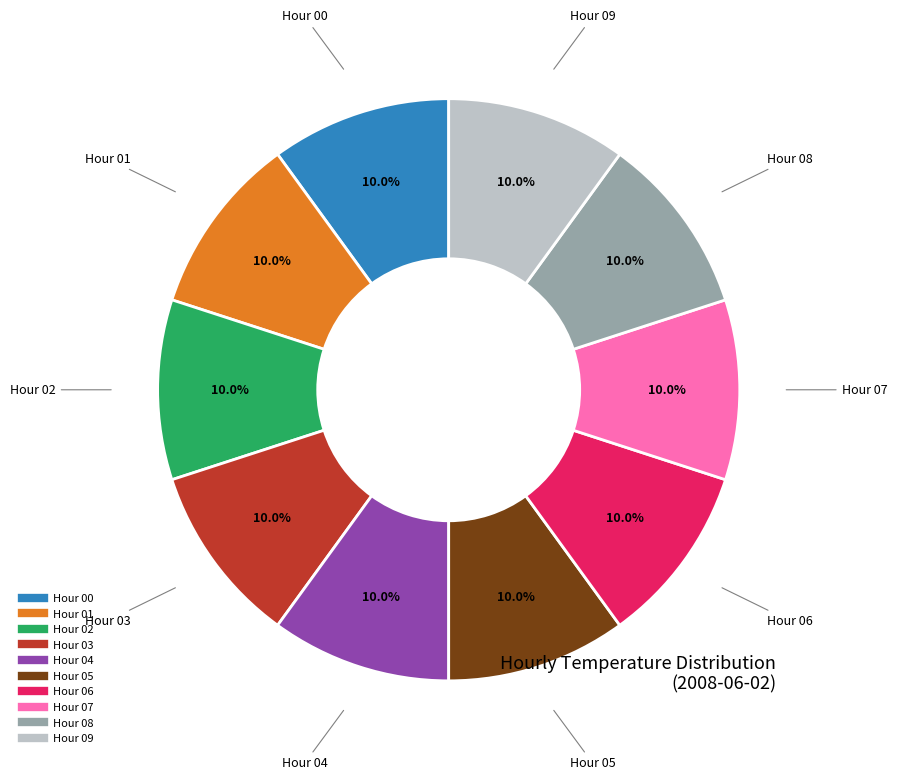

Is there a majority slice in this chart?

No